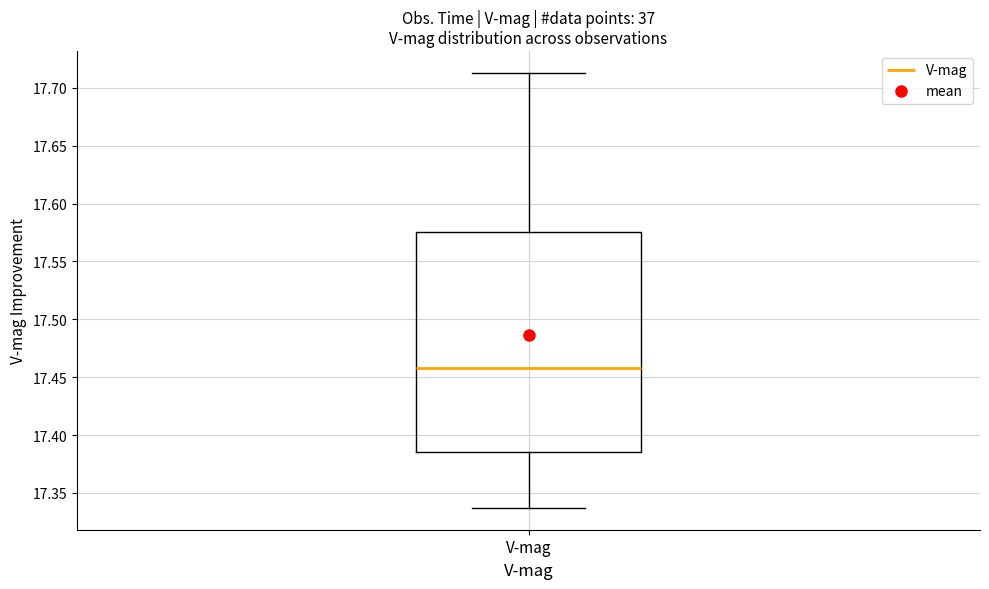

Where does the upper whisker of the box for V-mag end on the y-axis? The values are not printed on the chart, so give them approximately, as read against the axis.

17.715